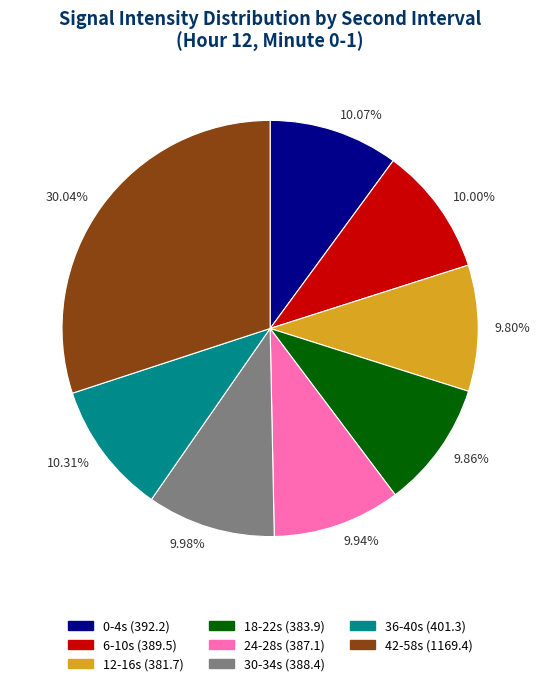

Between 10.31% and 30.04%, which is larger?

30.04%